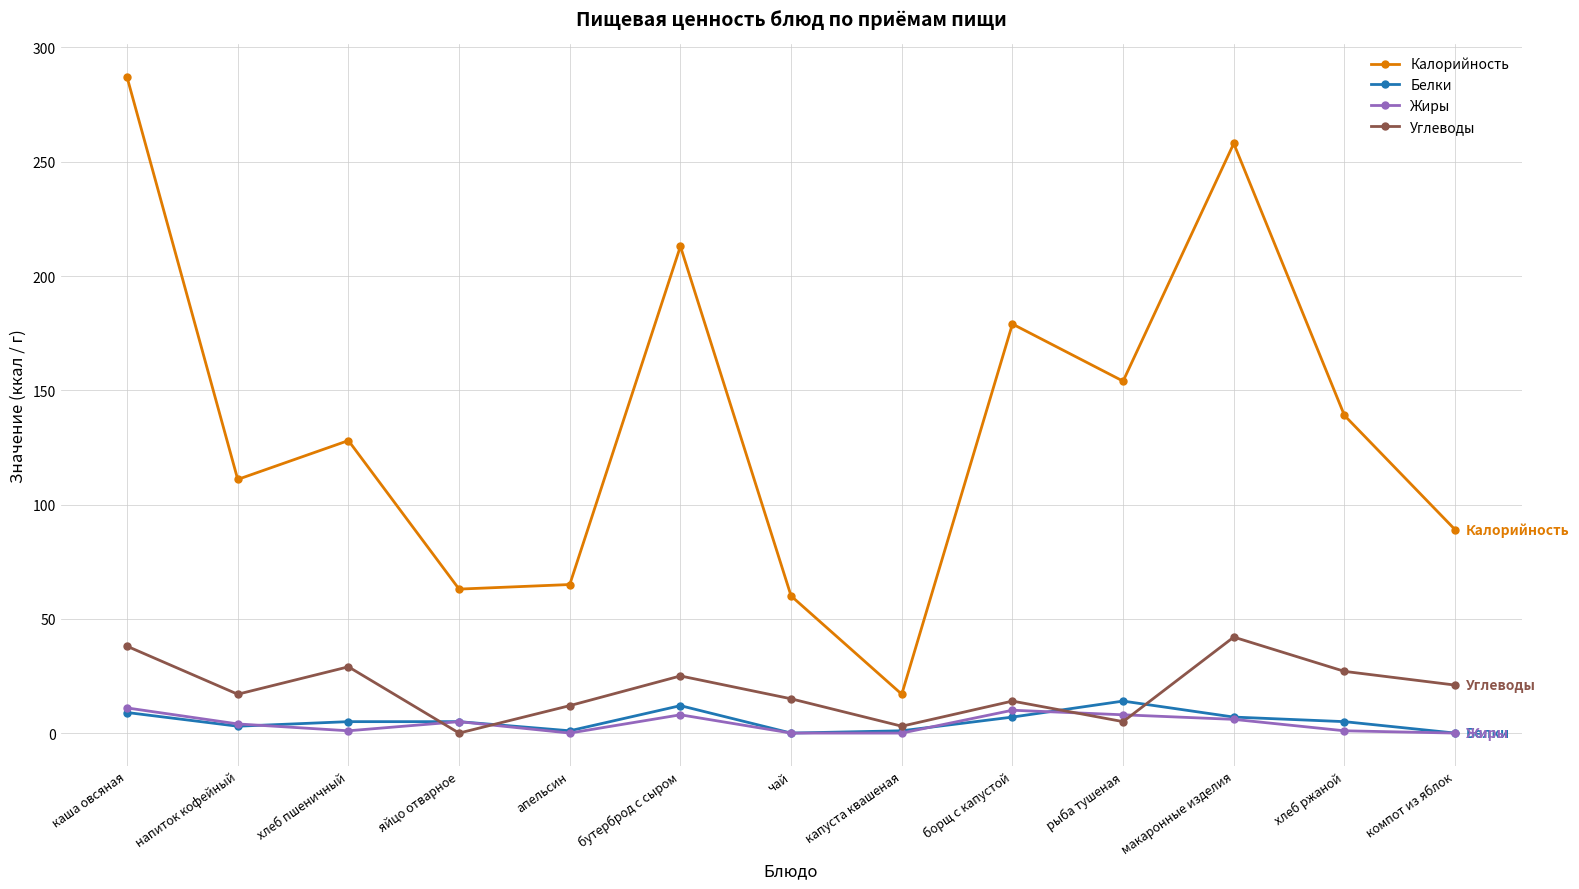

What is the average value of the Углеводы series?

19